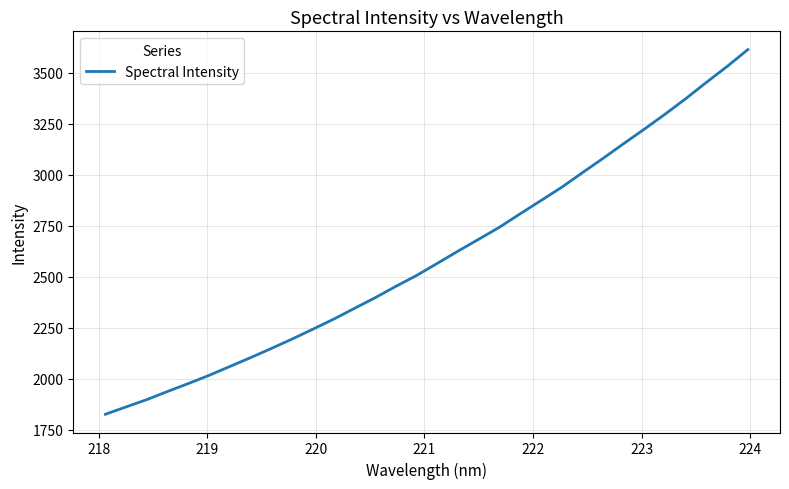

What is the smallest value displayed?

1825.0